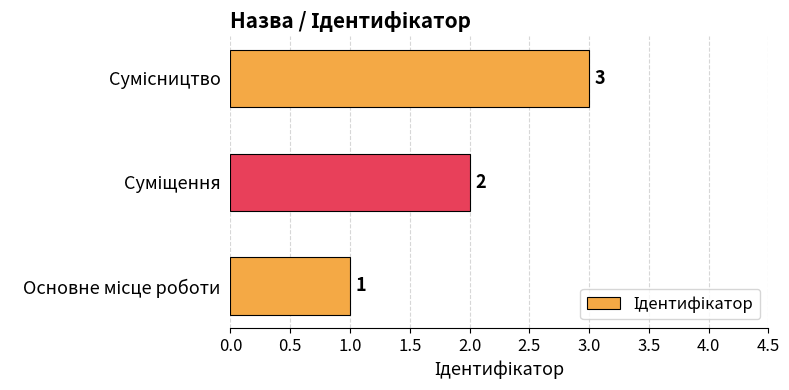

What is the maximum value shown in the chart?

3